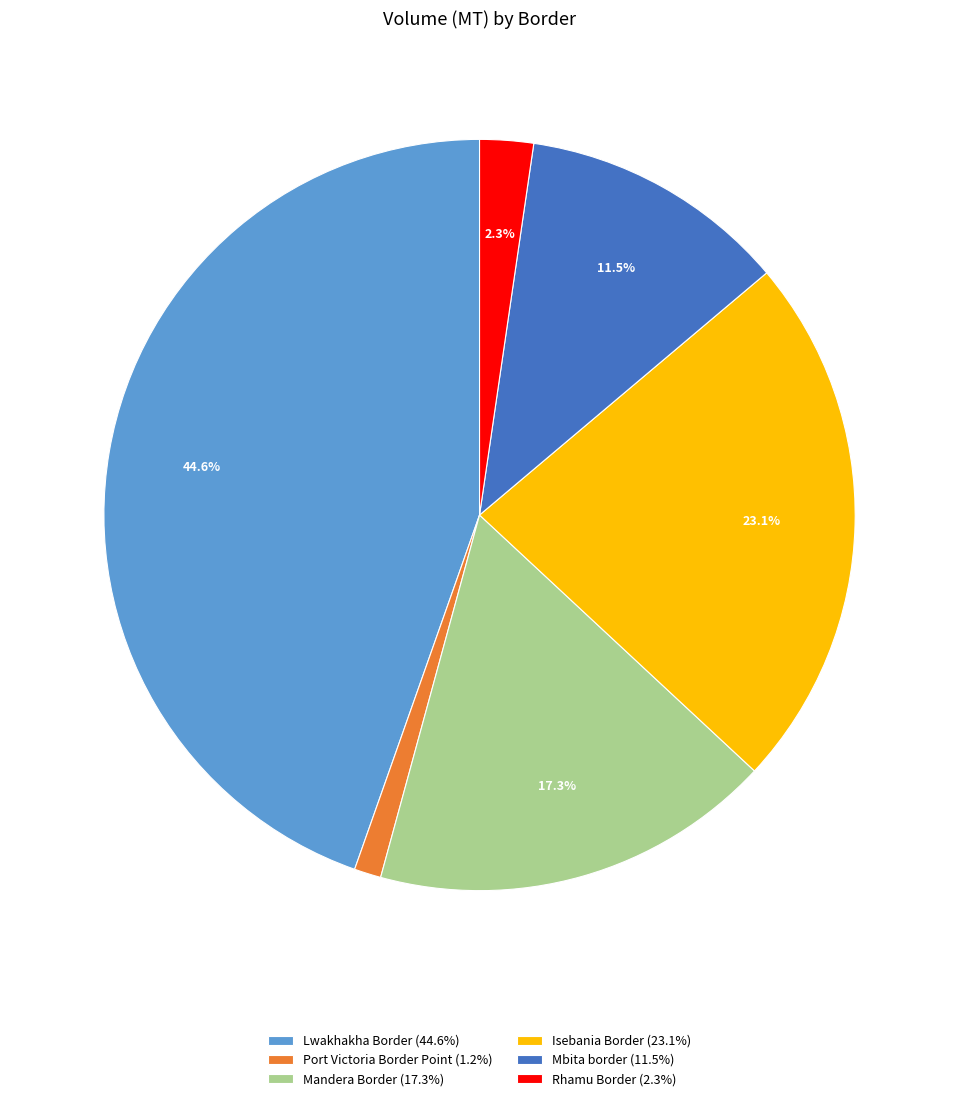

What is the ratio of the value at Isebania Border to the value at Mandera Border?

1.3